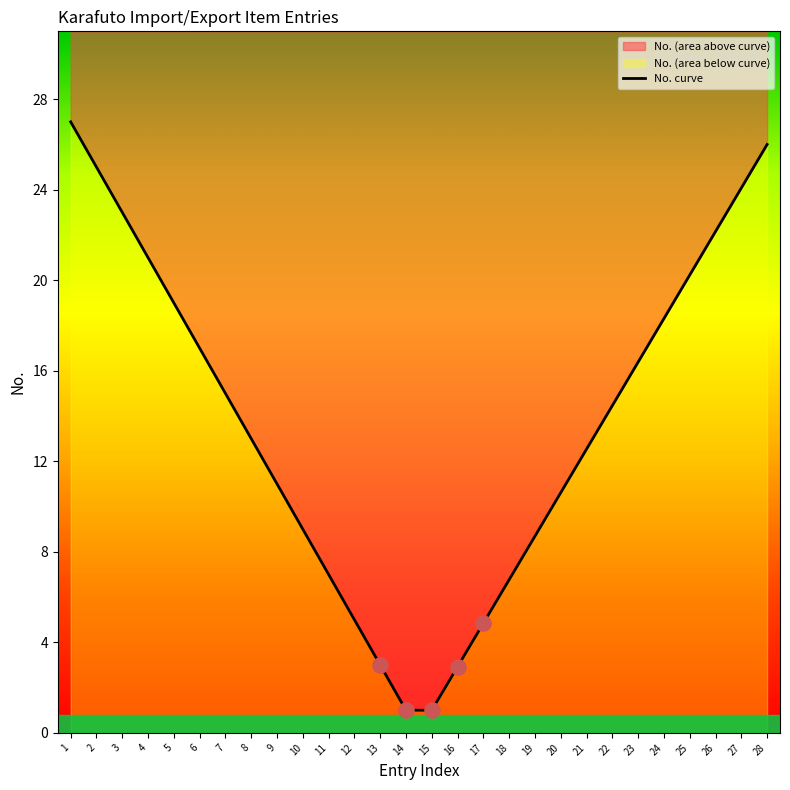

Approximately how many times larger is the value at 24 compared to 22?

1.3